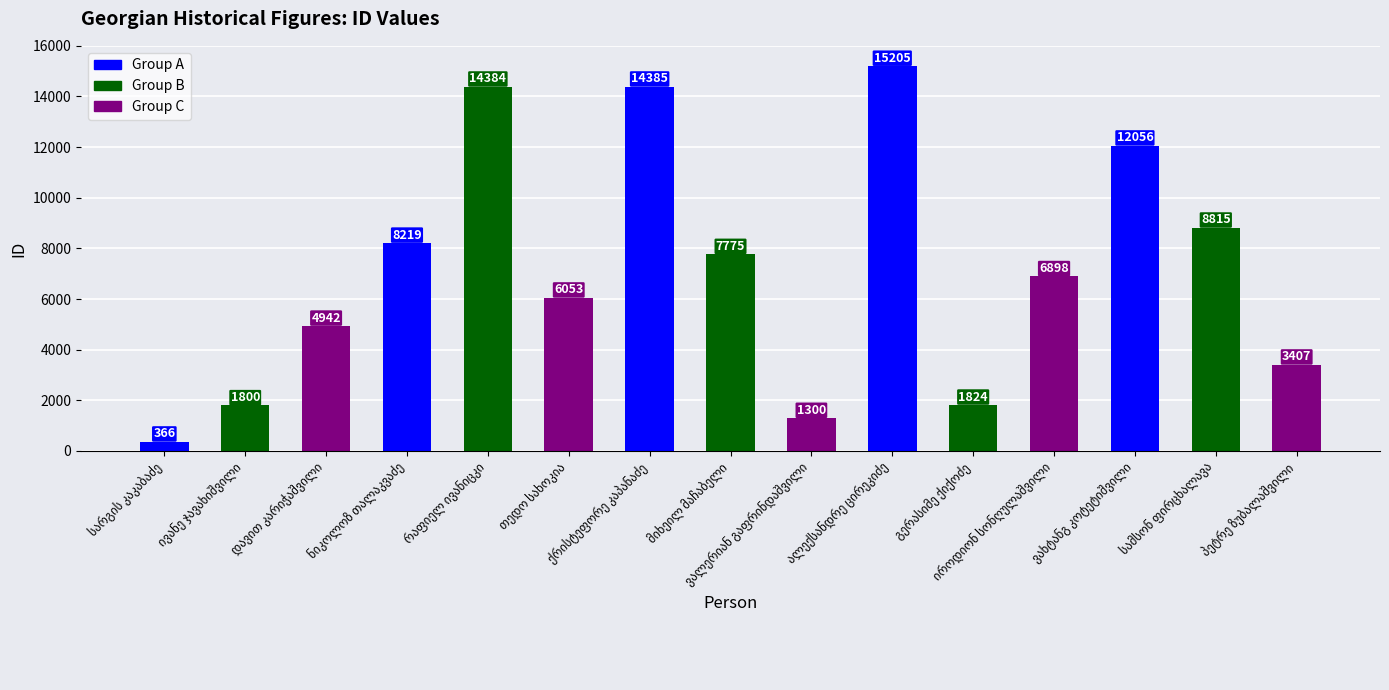

What is the value of the 7th bar from the left?

14385